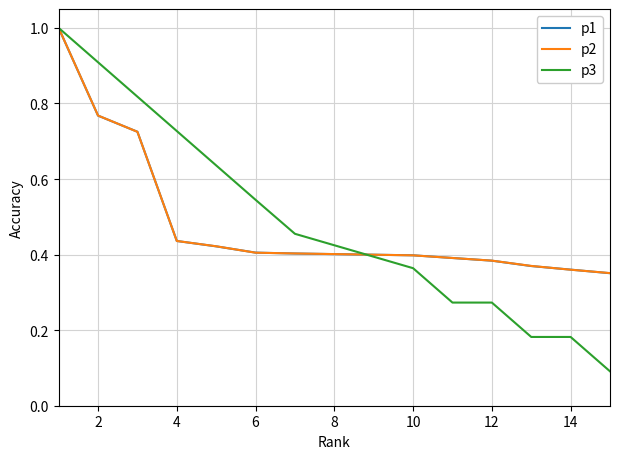

What are all the series names shown in the legend?

p1, p2, p3